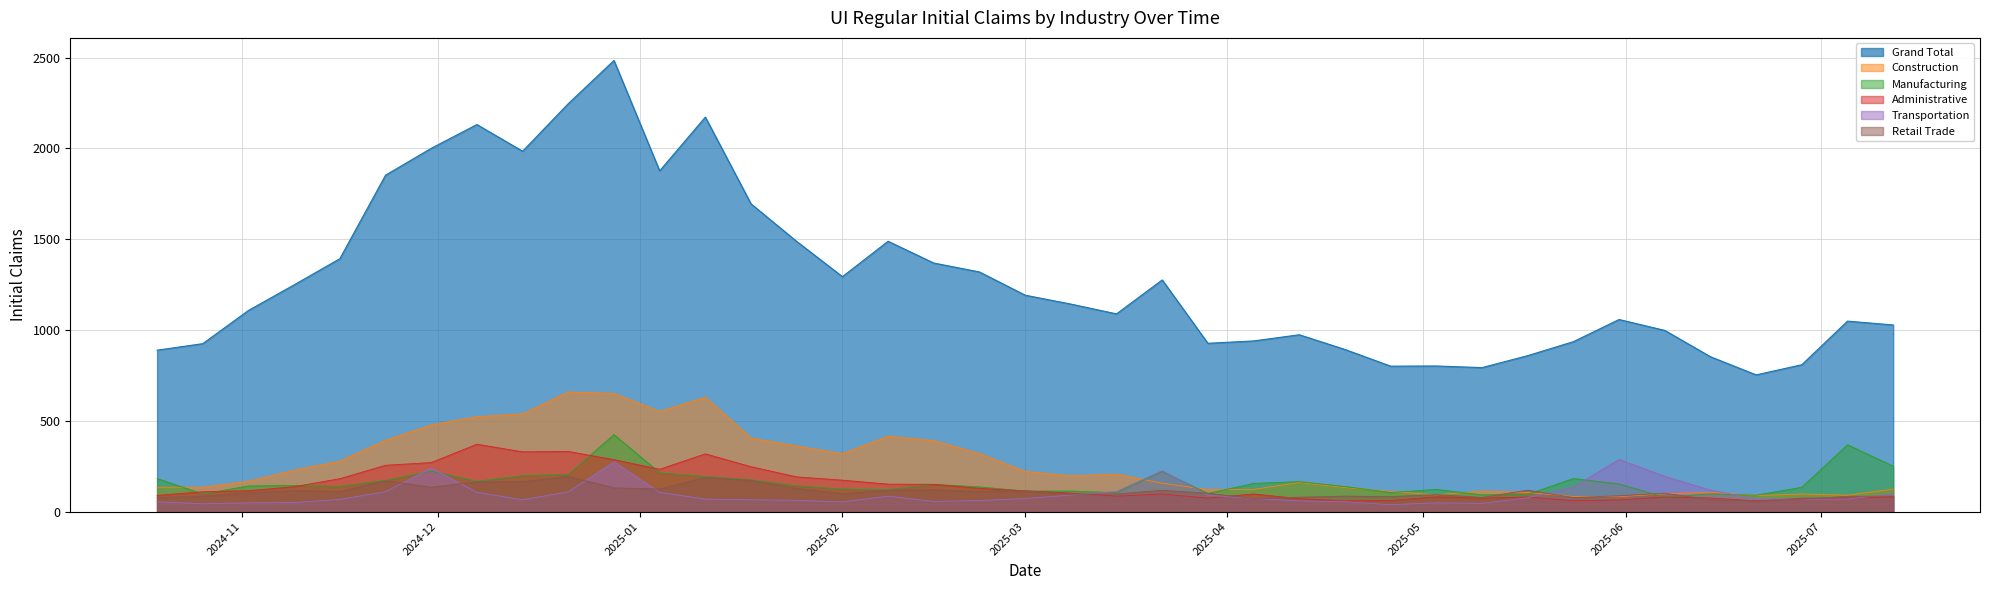

Reading left to right, extract all data points from this chart.

Grand Total: Grand Total=1028	Construction=1049	Manufacturing=809	Administrative=753	Transportation=853	Retail Trade=998	6=1058	7=936	8=859	9=793	10=802	11=801	12=893	13=974	14=940	15=927	16=1276	17=1089	18=1143	19=1192	20=1320	21=1369	22=1489	23=1294	24=1488	25=1695	26=2173	27=1877	28=2485	29=2247	30=1985	31=2132	32=2001	33=1853	34=1393	35=1249	36=1108	37=925	38=889
Construction: Grand Total=124	Construction=90	Manufacturing=97	Administrative=88	Transportation=107	Retail Trade=98	6=82	7=83	8=105	9=113	10=92	11=111	12=132	13=160	14=122	15=121	16=156	17=206	18=197	19=221	20=319	21=391	22=415	23=319	24=361	25=405	26=630	27=551	28=651	29=659	30=538	31=523	32=477	33=393	34=278	35=228	36=167	37=134	38=134
Manufacturing: Grand Total=250	Construction=368	Manufacturing=134	Administrative=90	Transportation=97	Retail Trade=79	6=152	7=182	8=95	9=92	10=122	11=105	12=138	13=165	14=155	15=100	16=221	17=104	18=113	19=113	20=136	21=150	22=121	23=124	24=142	25=175	26=193	27=214	28=424	29=205	30=198	31=167	32=223	33=172	34=139	35=144	36=141	37=97	38=182
Administrative: Grand Total=81	Construction=74	Manufacturing=74	Administrative=59	Transportation=75	Retail Trade=80	6=64	7=60	8=80	9=74	10=81	11=61	12=59	13=71	14=97	15=74	16=97	17=85	18=102	19=114	20=128	21=150	22=151	23=173	24=191	25=247	26=318	27=233	28=286	29=331	30=329	31=371	32=270	33=255	34=181	35=137	36=115	37=109	38=89
Transportation: Grand Total=97	Construction=69	Manufacturing=68	Administrative=70	Transportation=118	Retail Trade=194	6=287	7=135	8=76	9=45	10=48	11=38	12=54	13=59	14=72	15=90	16=225	17=111	18=91	19=72	20=61	21=56	22=85	23=53	24=62	25=65	26=69	27=106	28=273	29=109	30=65	31=106	32=240	33=110	34=67	35=50	36=48	37=43	38=54
Retail Trade: Grand Total=85	Construction=84	Manufacturing=68	Administrative=58	Transportation=66	Retail Trade=101	6=87	7=77	8=118	9=78	10=94	11=82	12=85	13=79	14=72	15=101	16=117	17=97	18=96	19=114	20=111	21=120	22=117	23=99	24=127	25=172	26=188	27=124	28=130	29=194	30=164	31=164	32=134	33=170	34=110	35=116	36=103	37=85	38=77